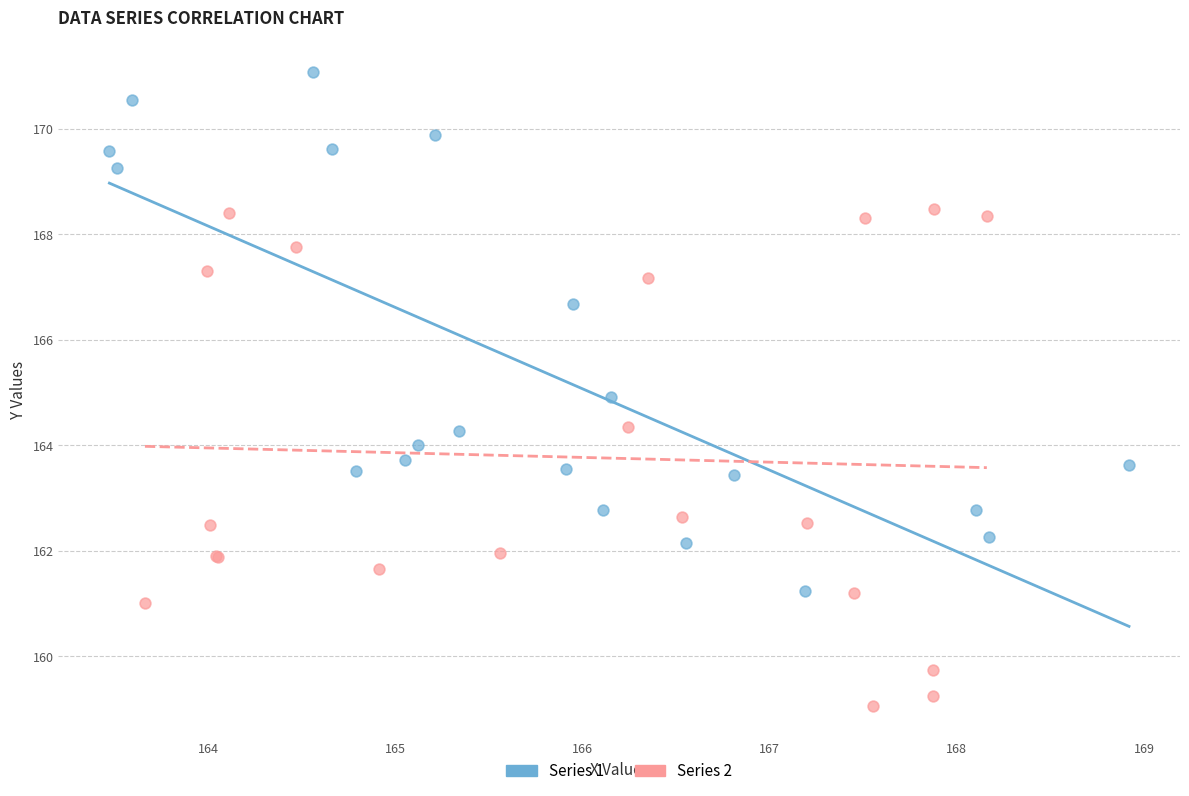

Which series reaches the minimum Y coordinate?

Series 2